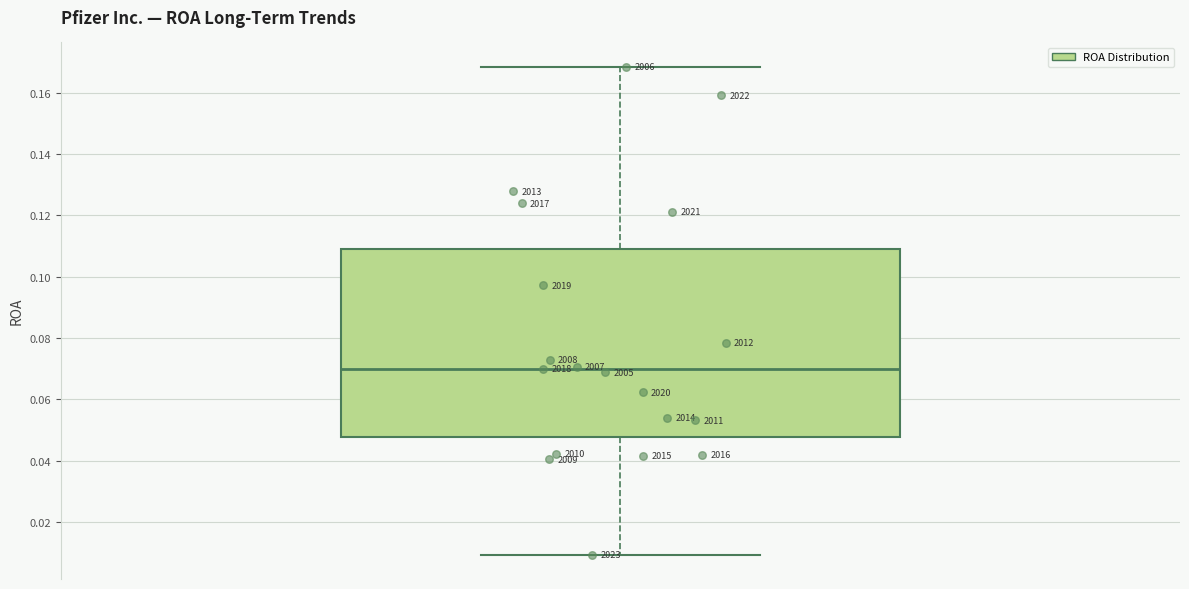

Where is the lower edge of the box on the y-axis? The values are not printed on the chart, so give them approximately, as read against the axis.

0.048